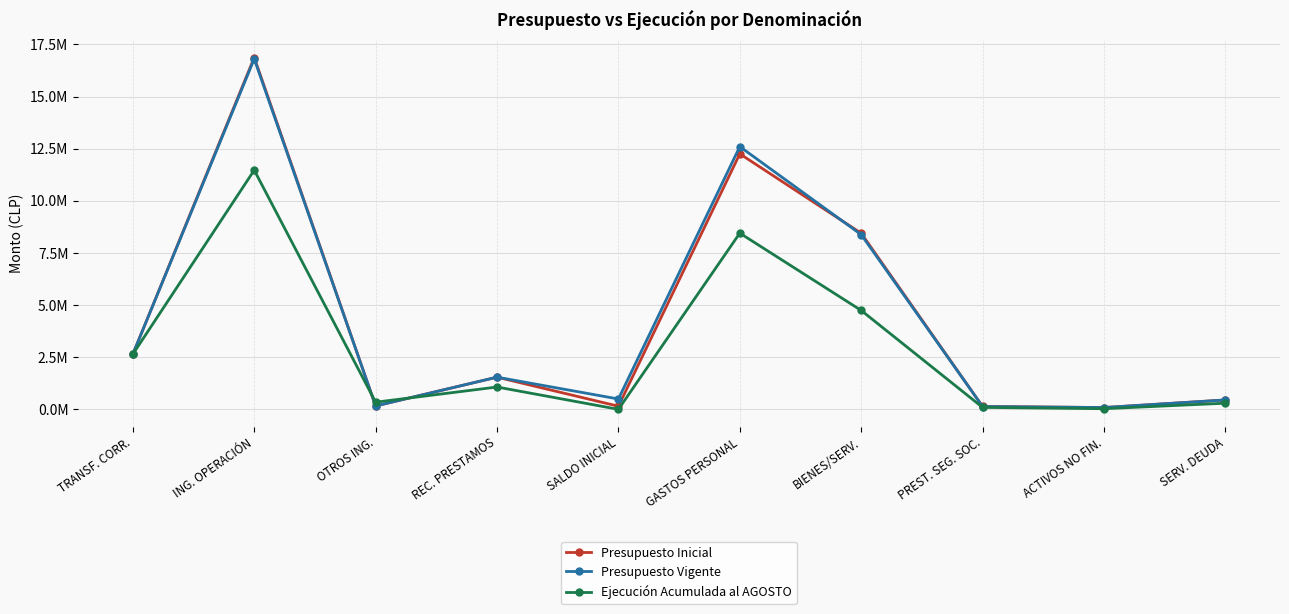

Does the chart have visible grid lines?

Yes